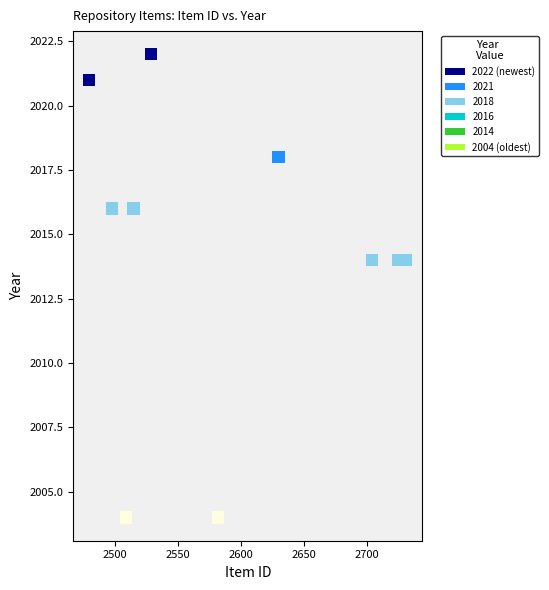

What is the range of Y values (max minus min)?

18